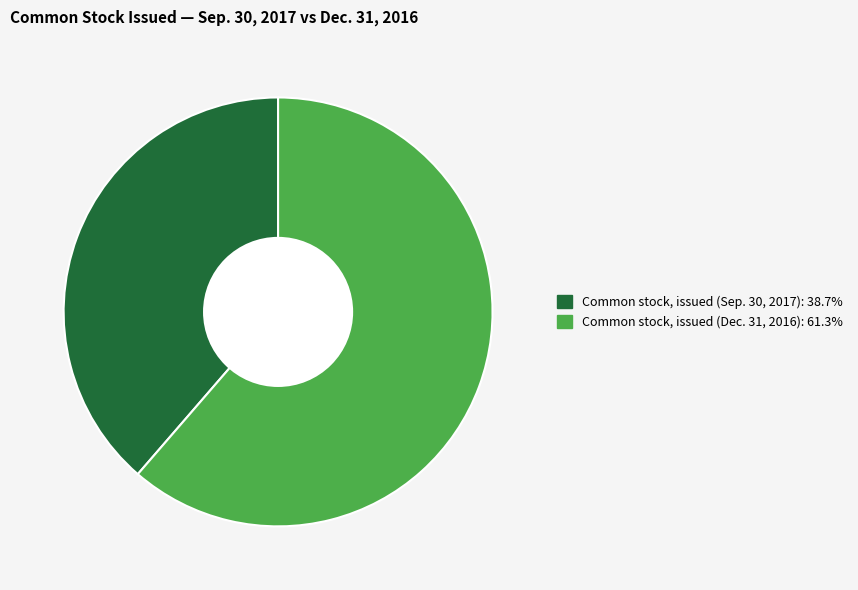

What is the largest slice in the pie chart?

Common stock, issued (Dec. 31, 2016)